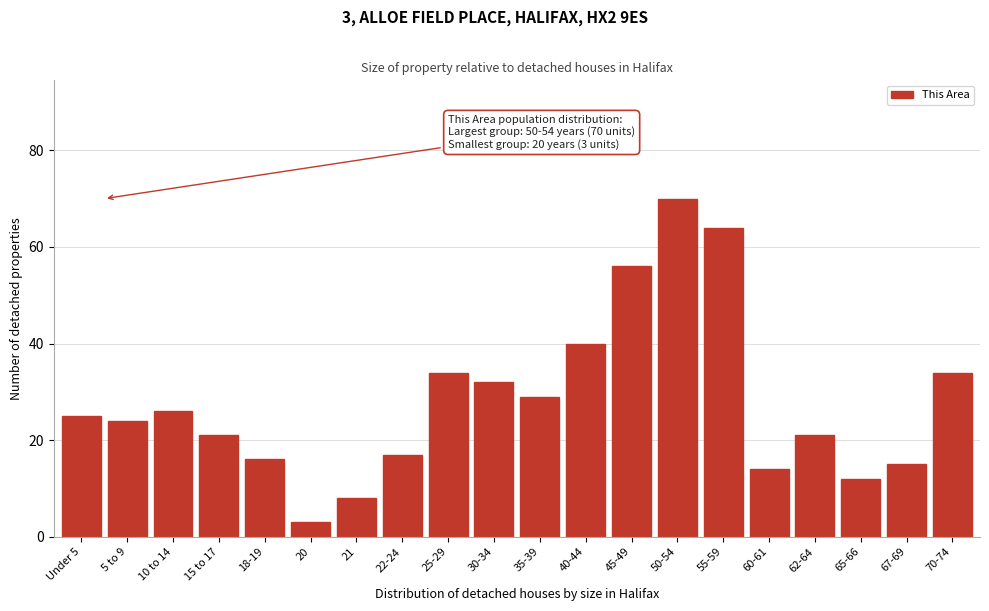

Reading left to right, list all the values displayed in this chart.

Under 5=25	5 to 9=24	10 to 14=26	15 to 17=21	18-19=16	20=3	21=8	22-24=17	25-29=34	30-34=32	35-39=29	40-44=40	45-49=56	50-54=70	55-59=64	60-61=14	62-64=21	65-66=12	67-69=15	70-74=34